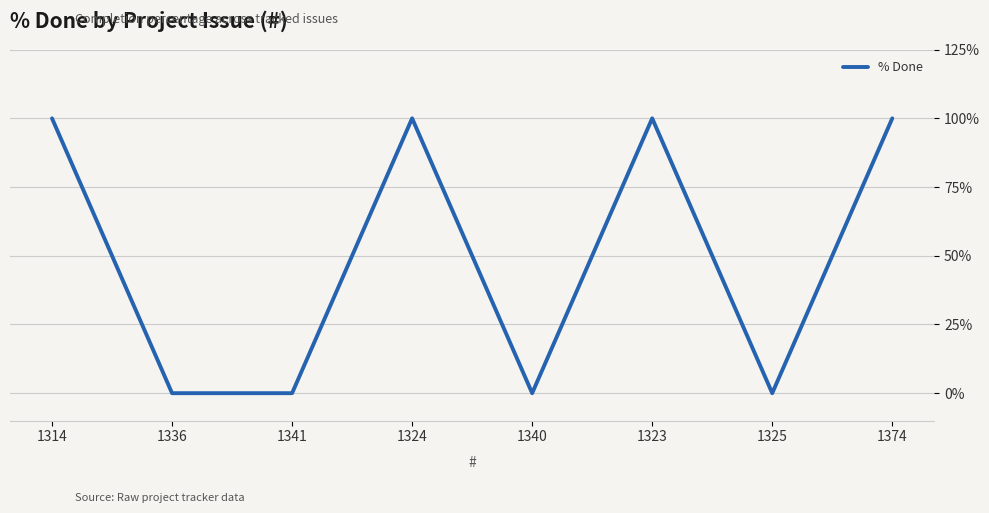

What position from the right is 1324?

5